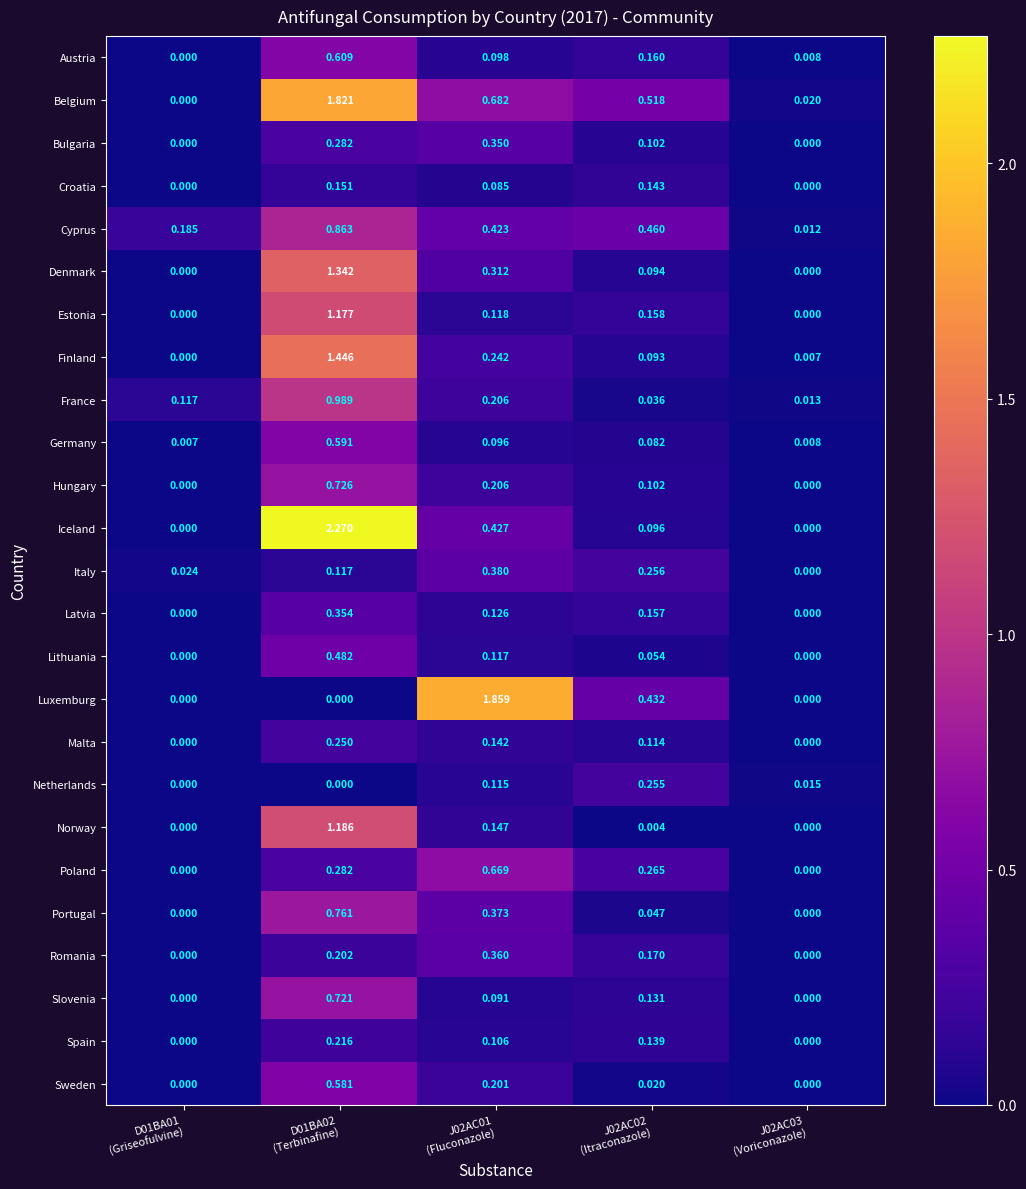

What is the total value across all series at J02AC01
(Fluconazole)?

7.9